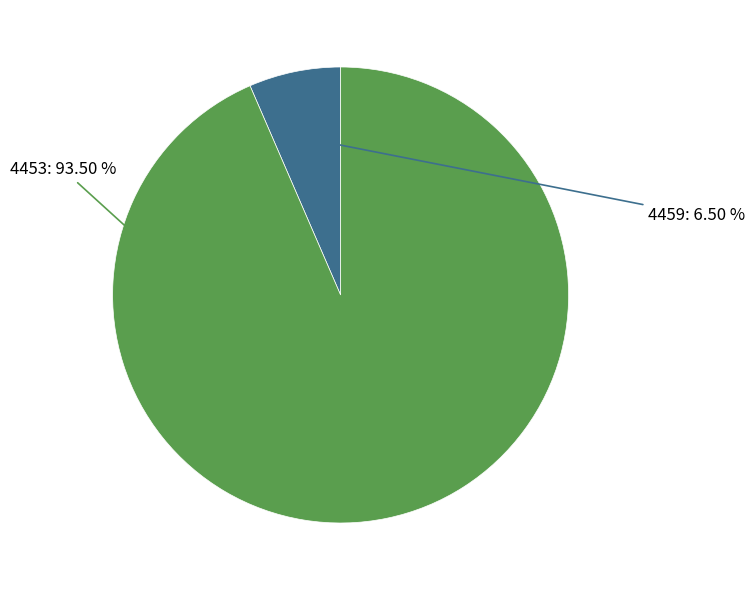

Is there a majority slice in this chart?

Yes